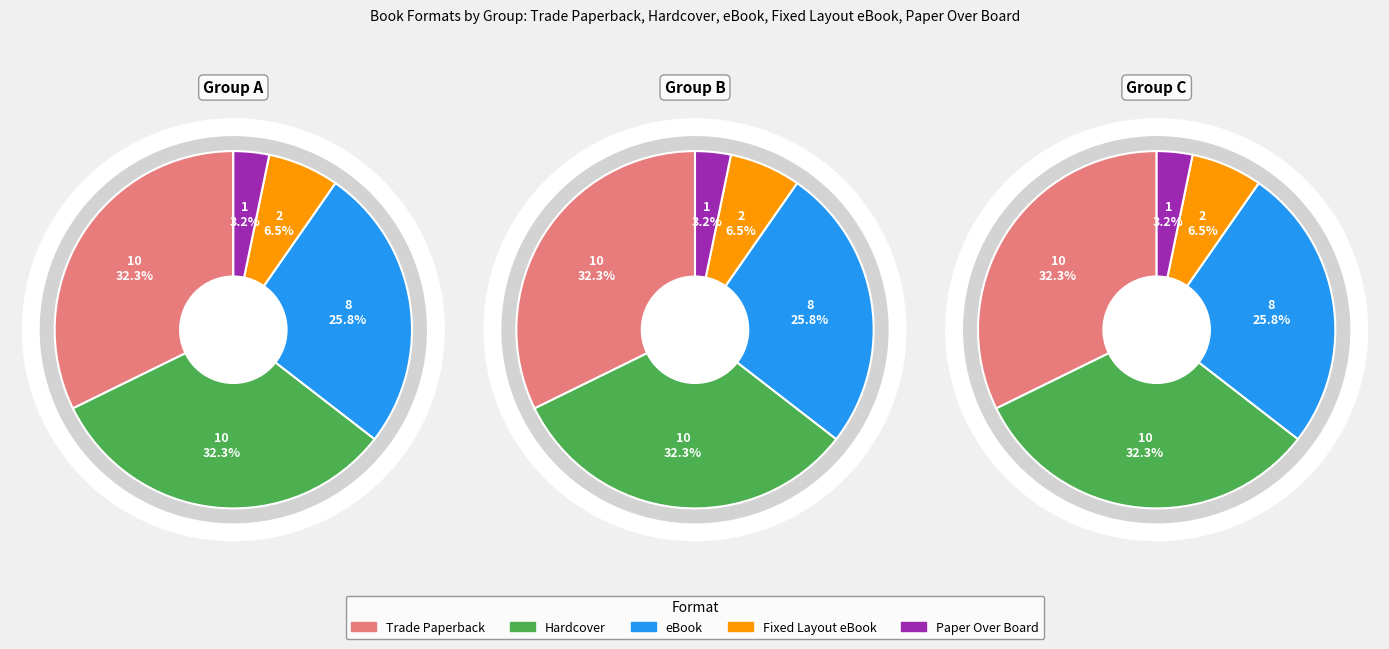

Count the number of slices in the pie.

5